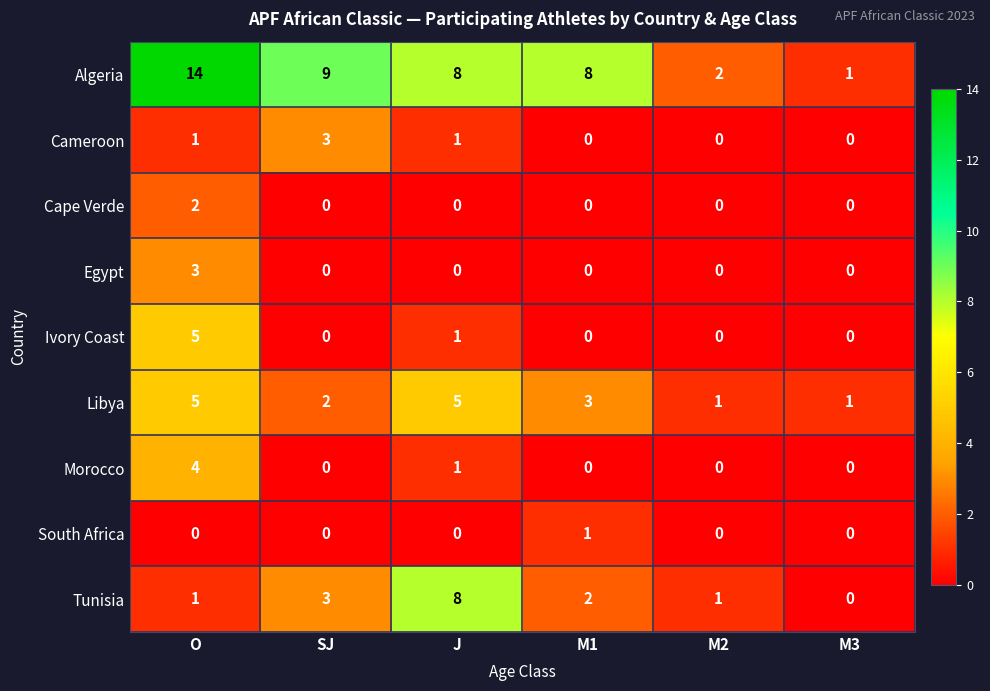

What is the greatest value displayed?

14